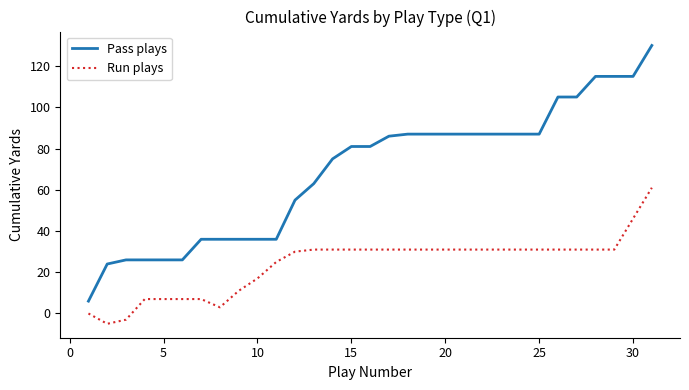

What is the difference between the maximum and minimum values in the Pass plays series?

124